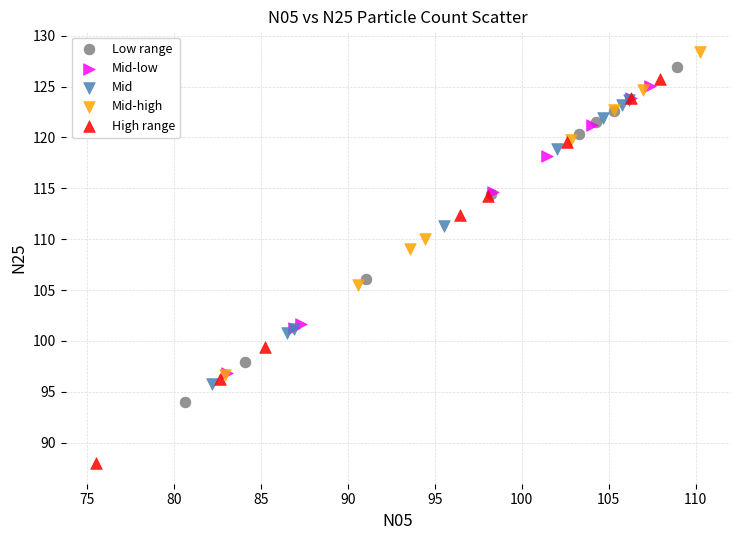

What are all the series names shown in the legend?

Low range, Mid-low, Mid, Mid-high, High range